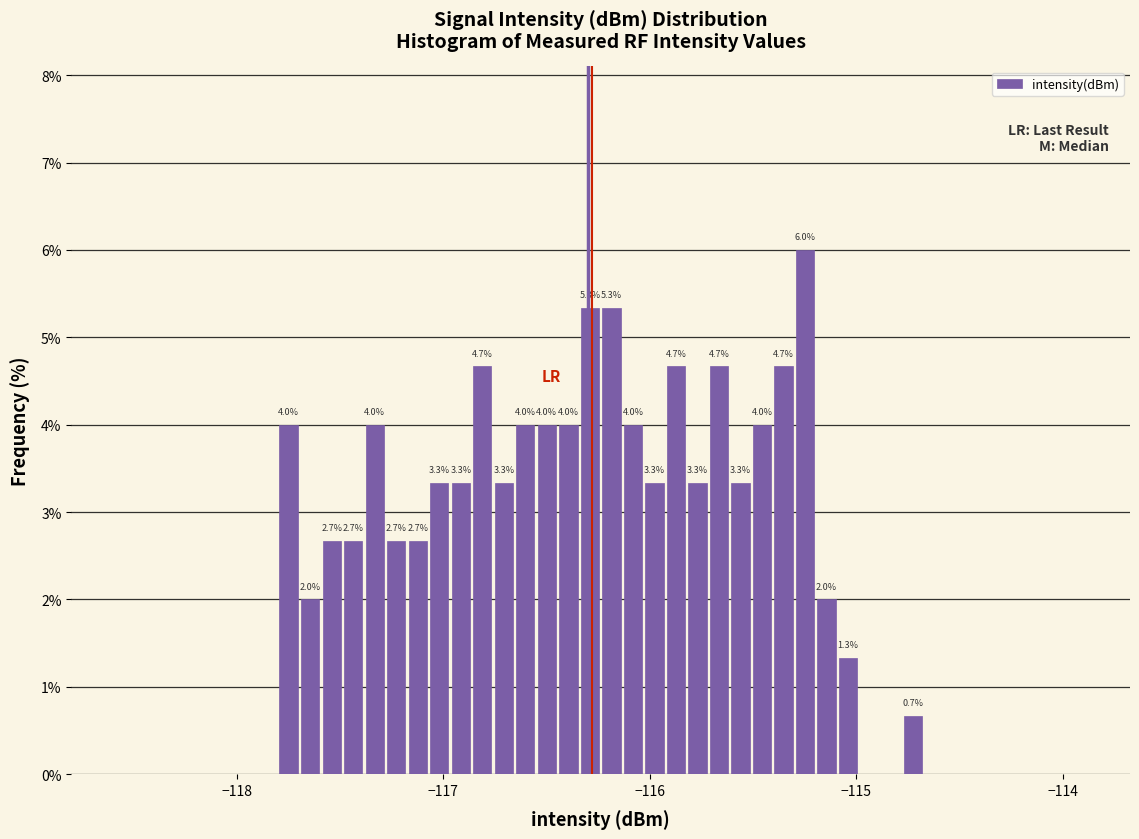

Around what value on the x-axis is the tallest bar? Give the approximate position of its centre, as read against the axis.

-115.2